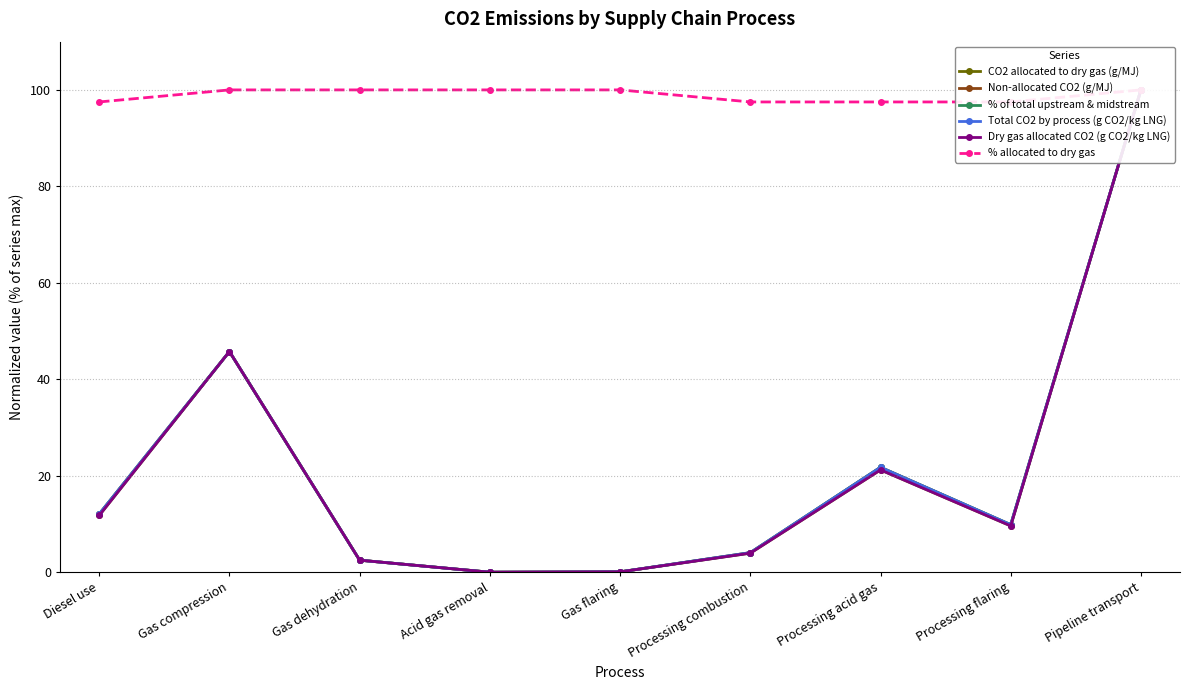

What are all the series names shown in the legend?

CO2 allocated to dry gas (g/MJ), Non-allocated CO2 (g/MJ), % of total upstream & midstream, Total CO2 by process (g CO2/kg LNG), Dry gas allocated CO2 (g CO2/kg LNG), % allocated to dry gas